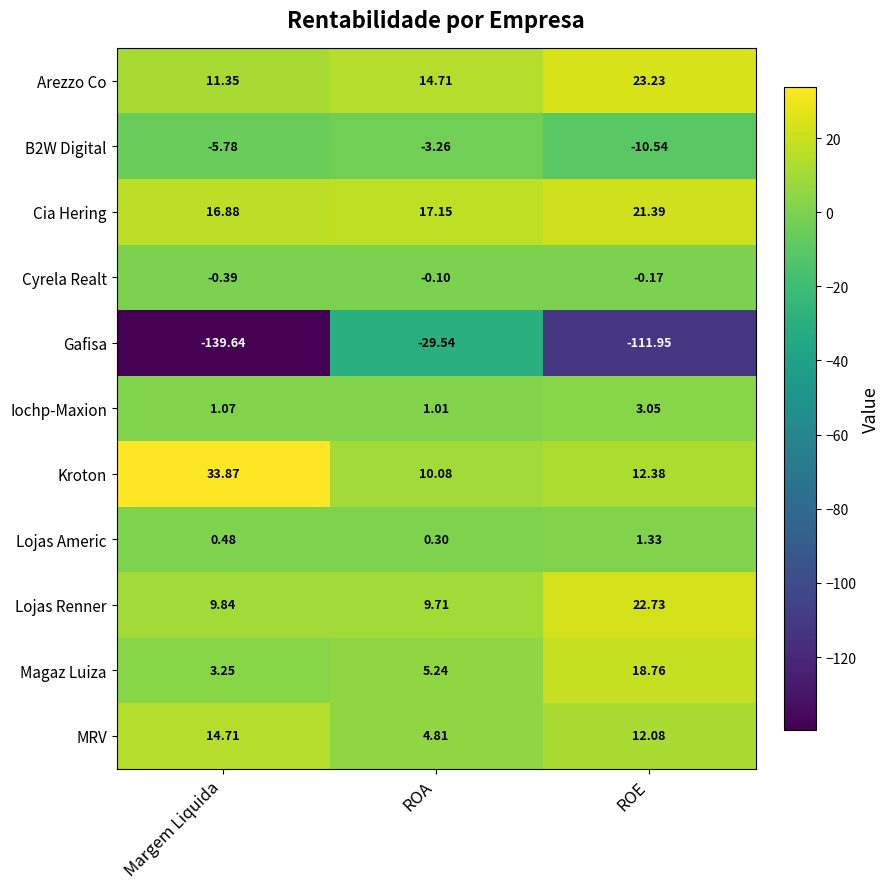

At which label is B2W Digital closest to -6?

Margem Liquida